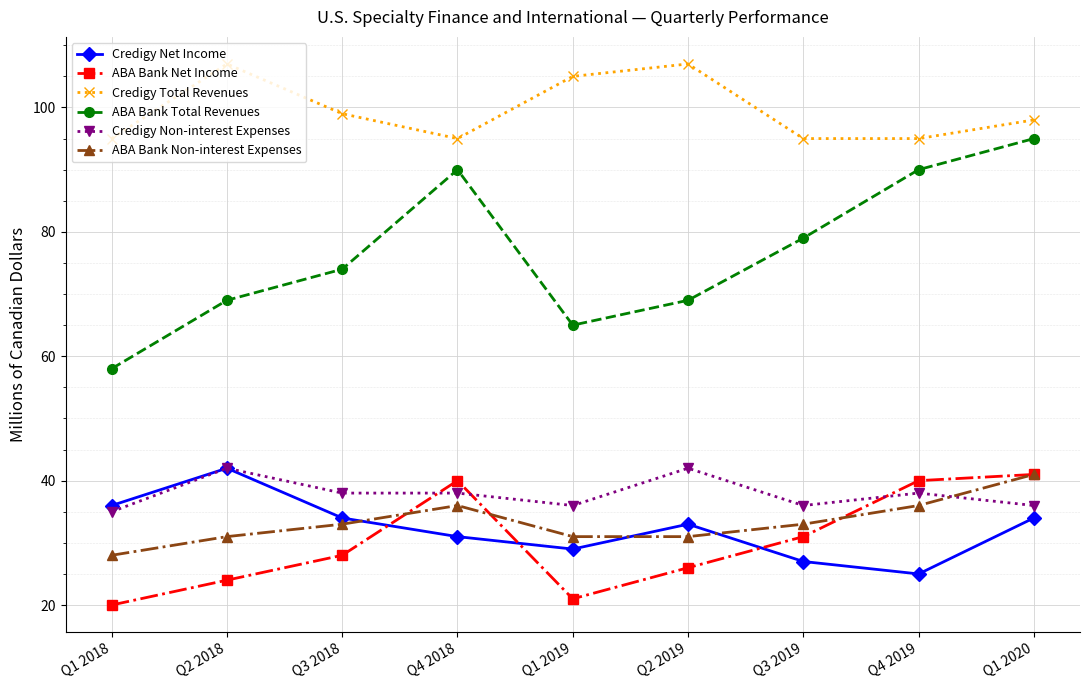

What is the difference between the Credigy Total Revenues values at Q1 2019 and Q2 2018?

2